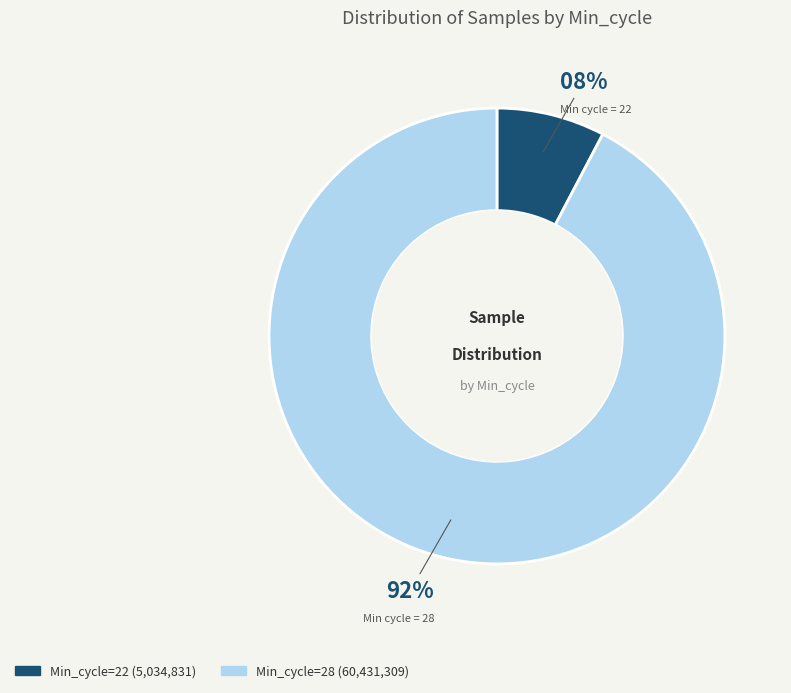

Does any single category account for the majority?

Yes